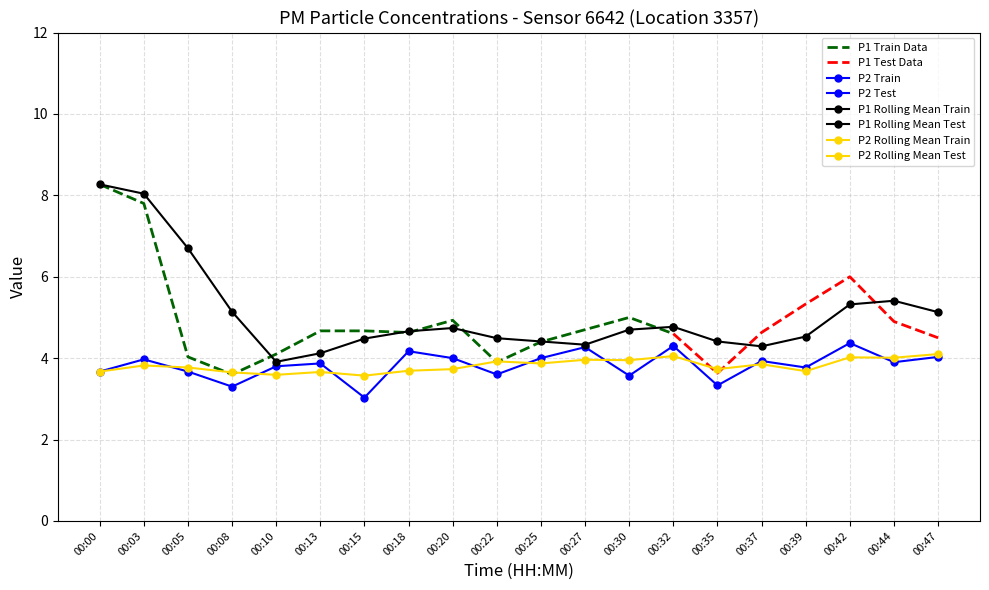

Which series has the widest spread of values?

P1